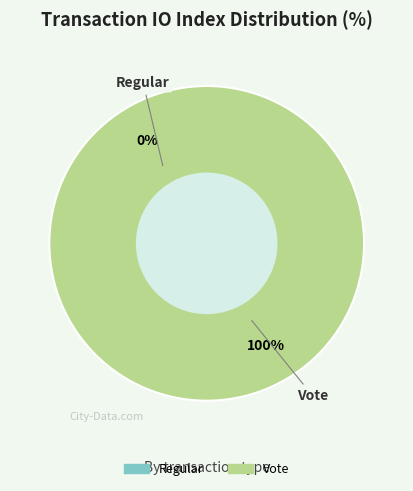

To the nearest percent, what is the difference between the Regular and Vote slice percentages?

100%